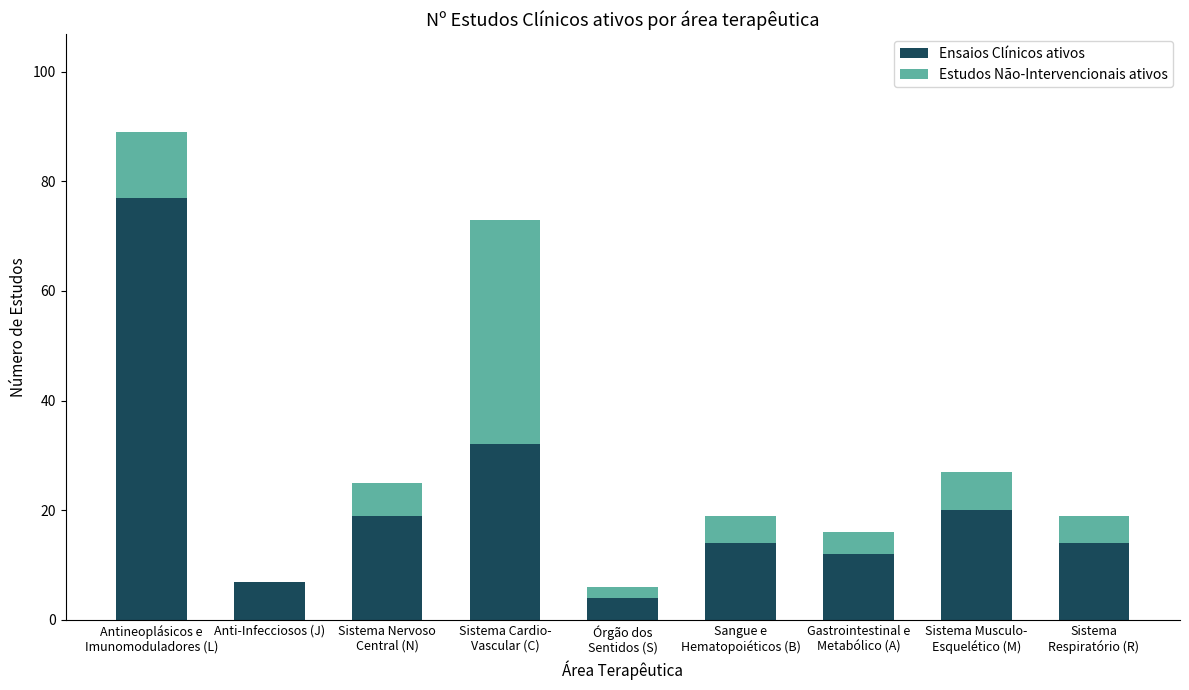

Is it true that Ensaios Clínicos ativos equals 7 at Anti-Infecciosos (J)?

True